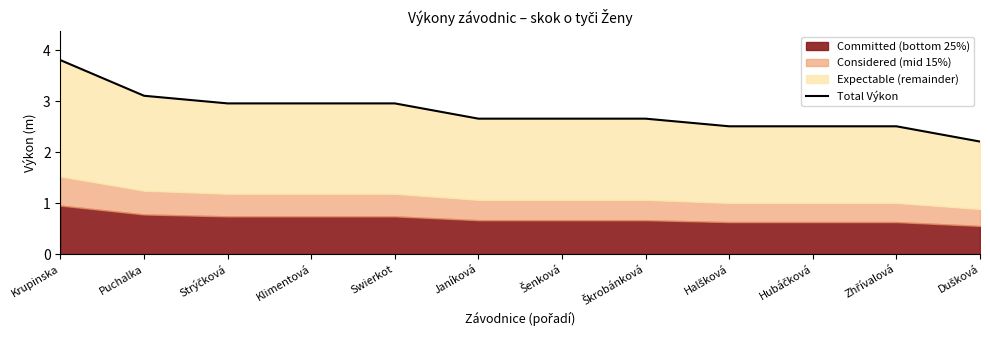

The value at Dušková is 2.2. True or false?

True